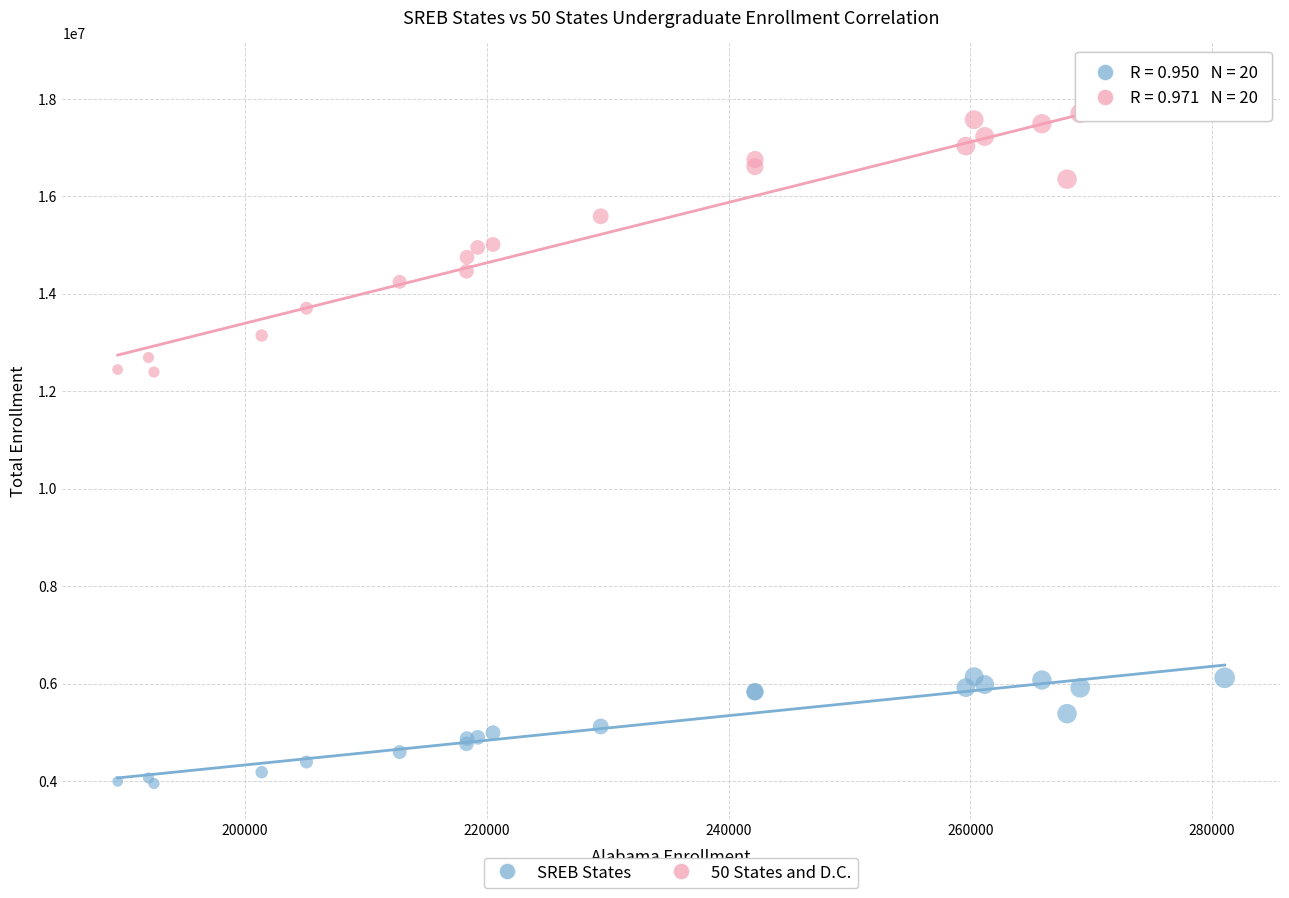

Which series contains the lowest Y value?

SREB States